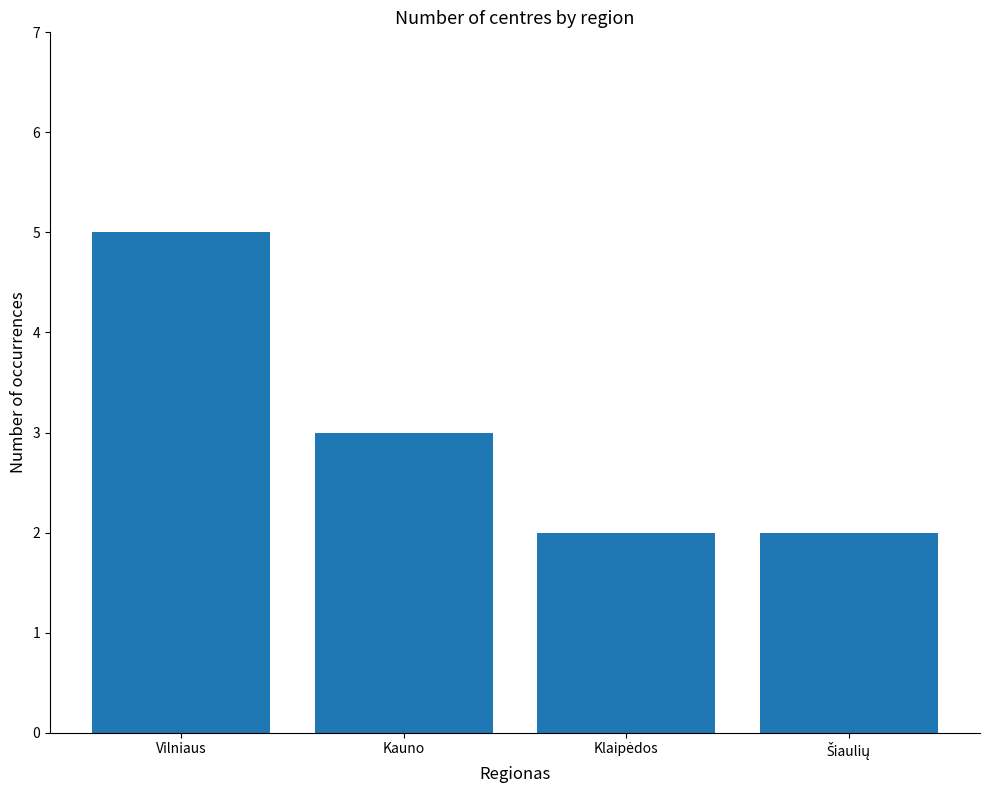

What is the difference between the maximum and minimum values?

3